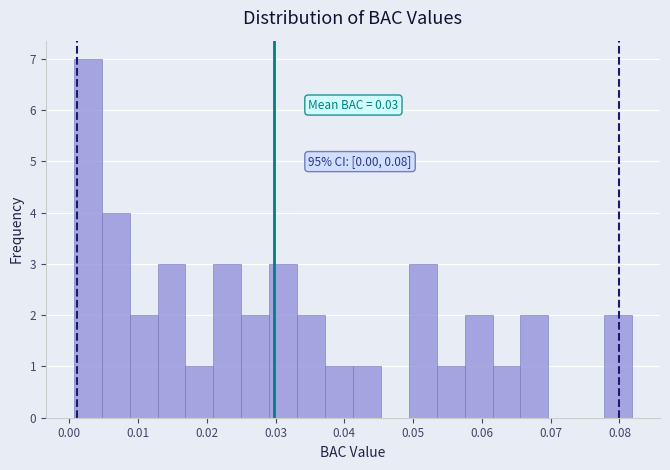

Over which range of the x-axis is the bar tallest?

0.001 to 0.005